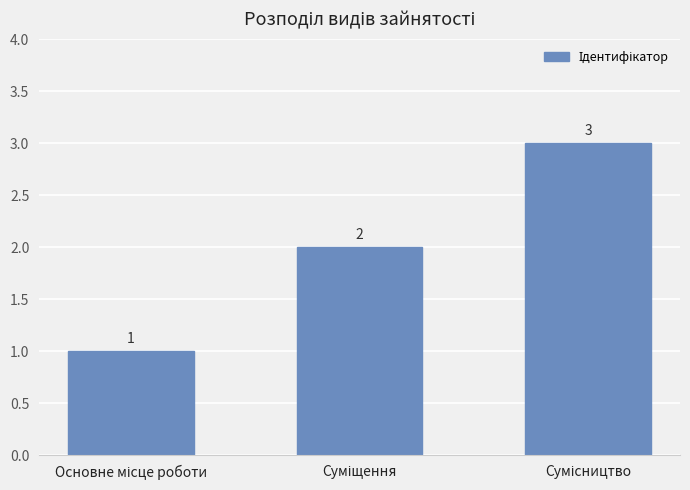

What is the value of the 1st bar from the left?

1